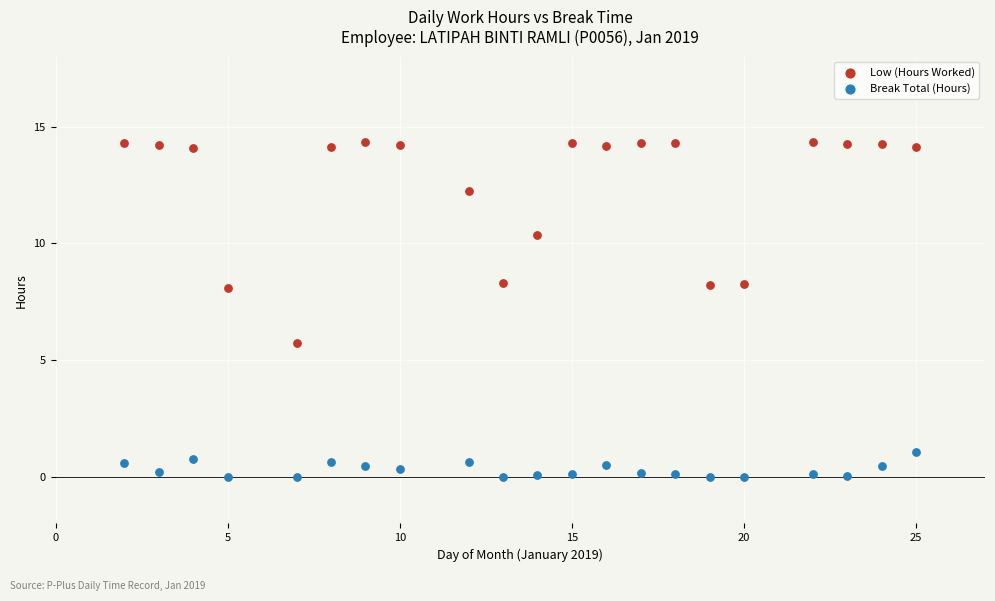

Which series contains the highest Y value?

Low (Hours Worked)